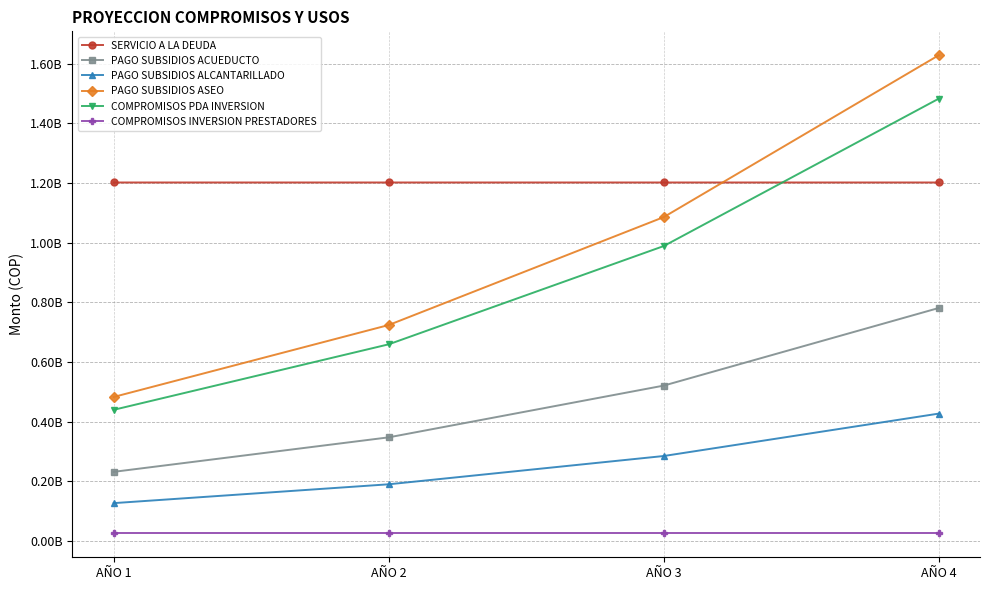

What is the spread (max minus min) of values at AÑO 1?

1176261613